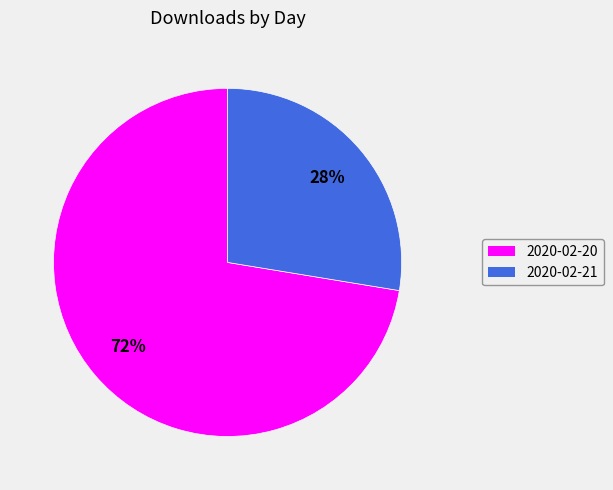

Count the number of slices in the pie.

2